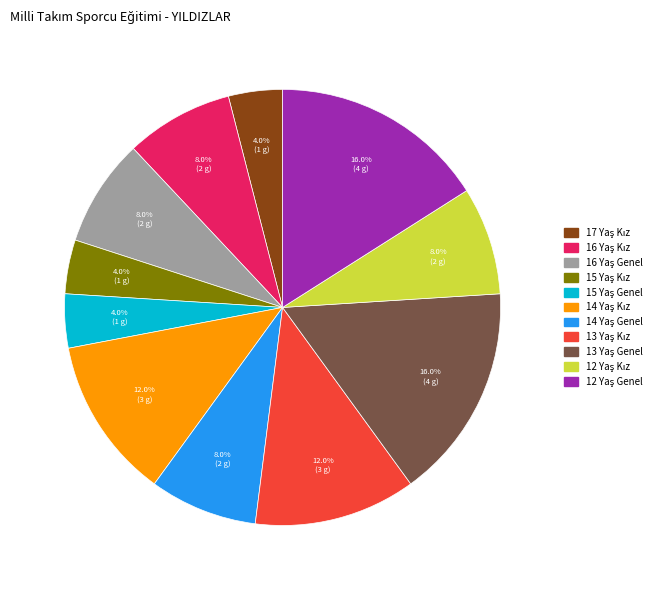

Is there a majority slice in this chart?

No